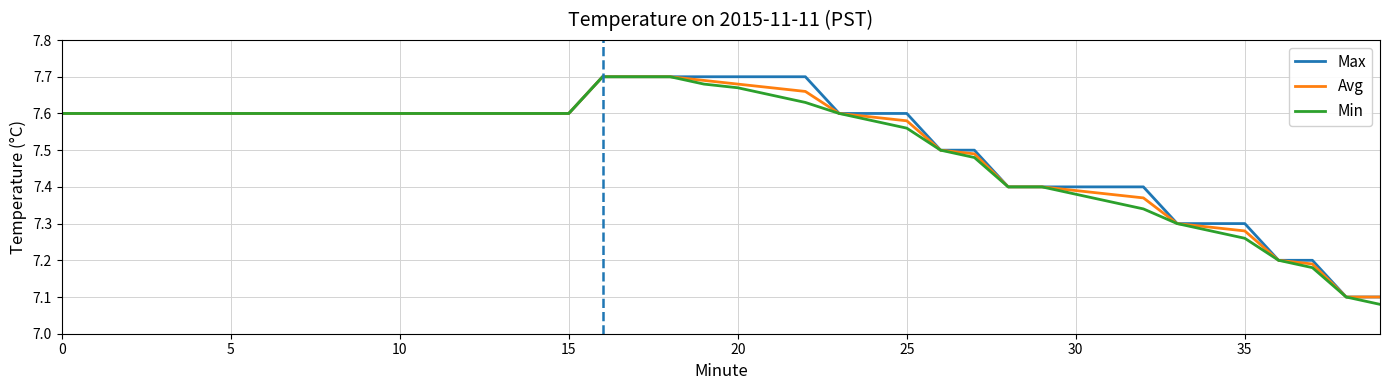

Is this an area chart (filled region under the line)?

No